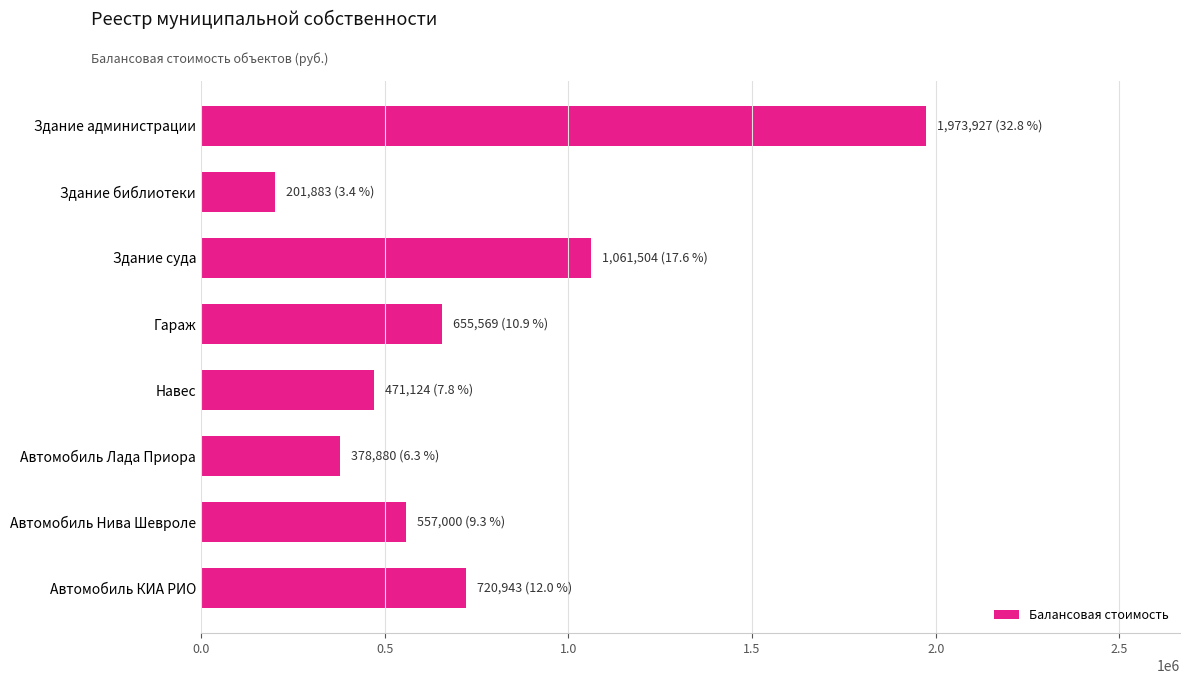

What is the minimum value shown in the chart?

201883.0